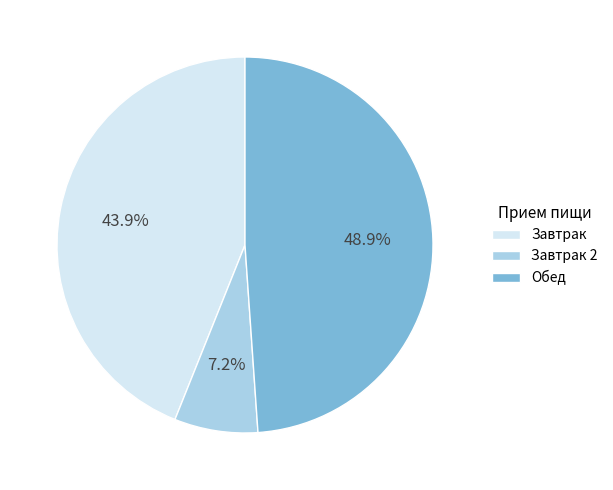

How many slices are in this pie chart?

3